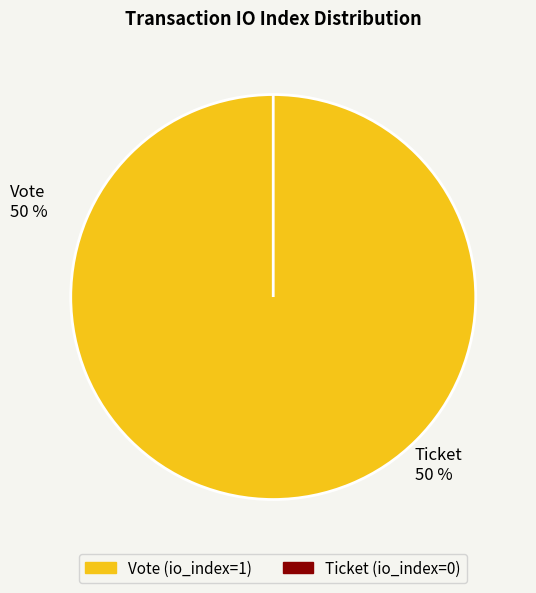

Count the number of slices in the pie.

2